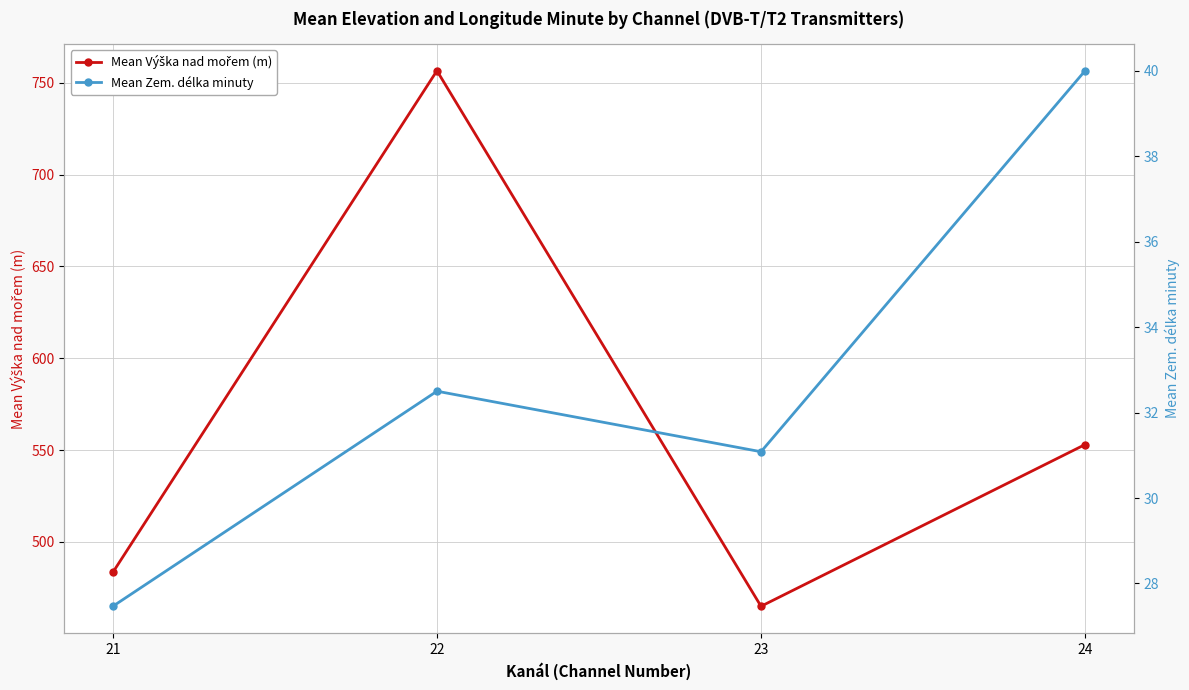

How many values in the Mean Zem. délka minuty series are below 32?

2